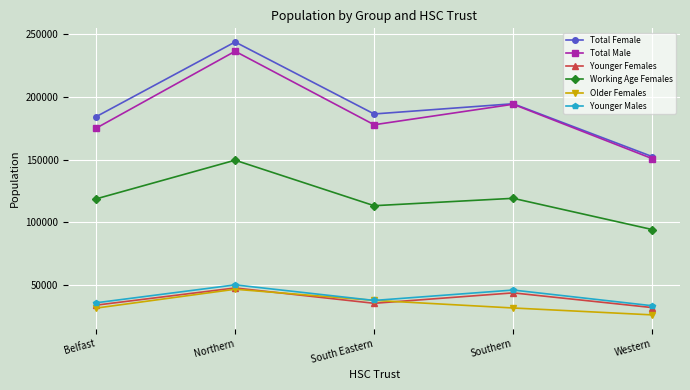

How many data points does each series have?

5